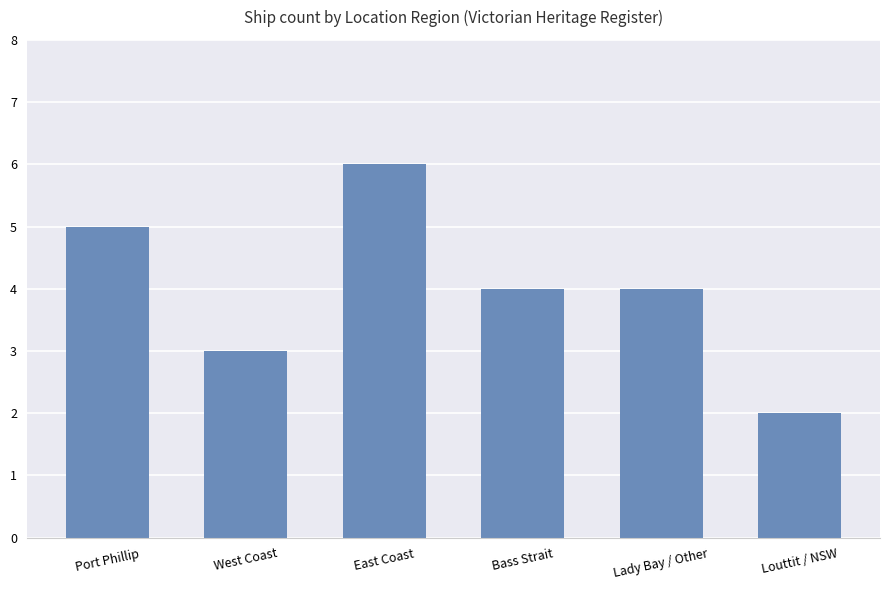

What is the approximate value at West Coast?

3